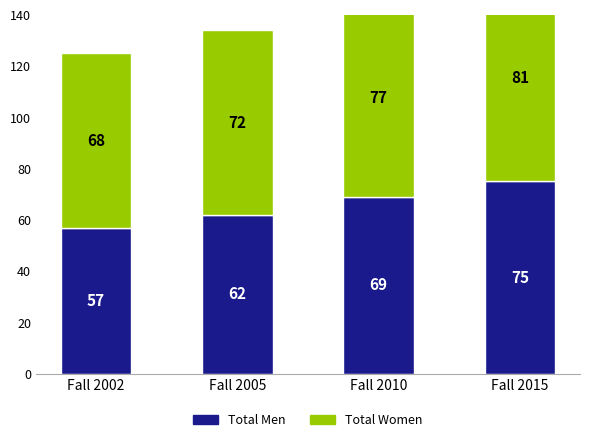

Where is Total Men nearest to the value 66?

Fall 2010